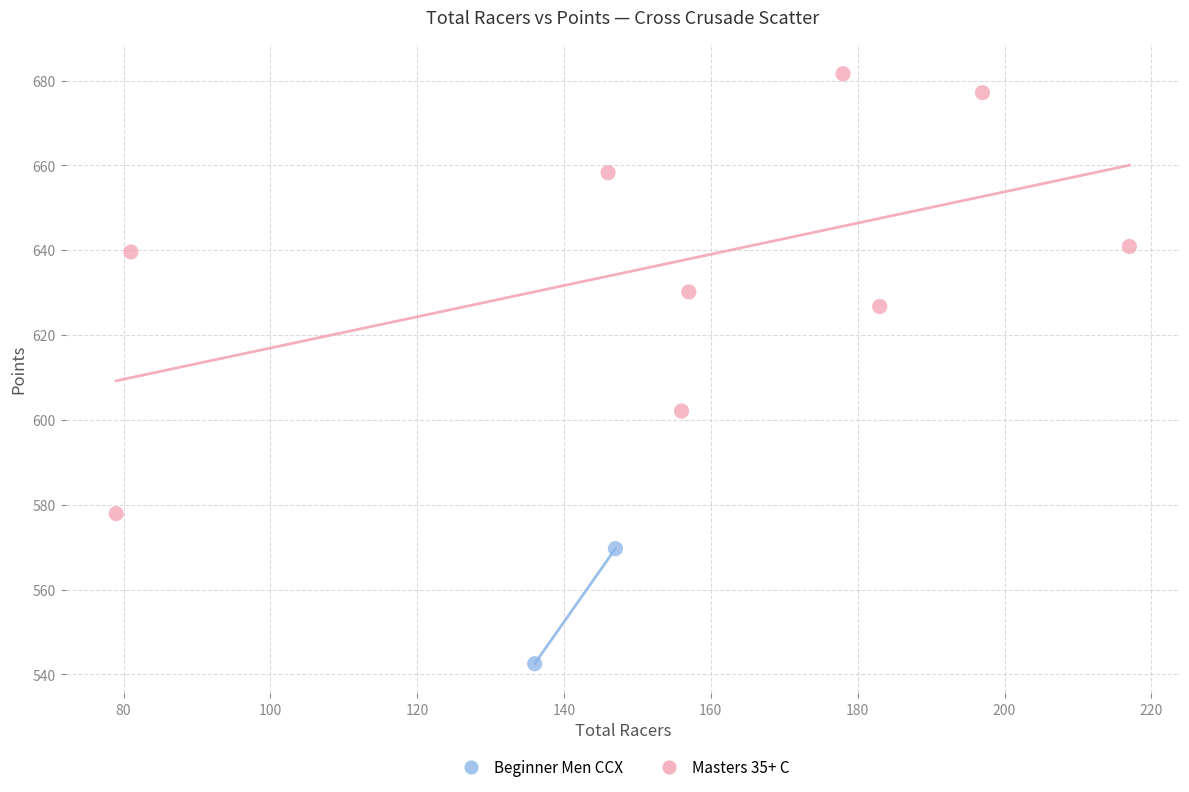

What are all the series names shown in the legend?

Beginner Men CCX, Masters 35+ C